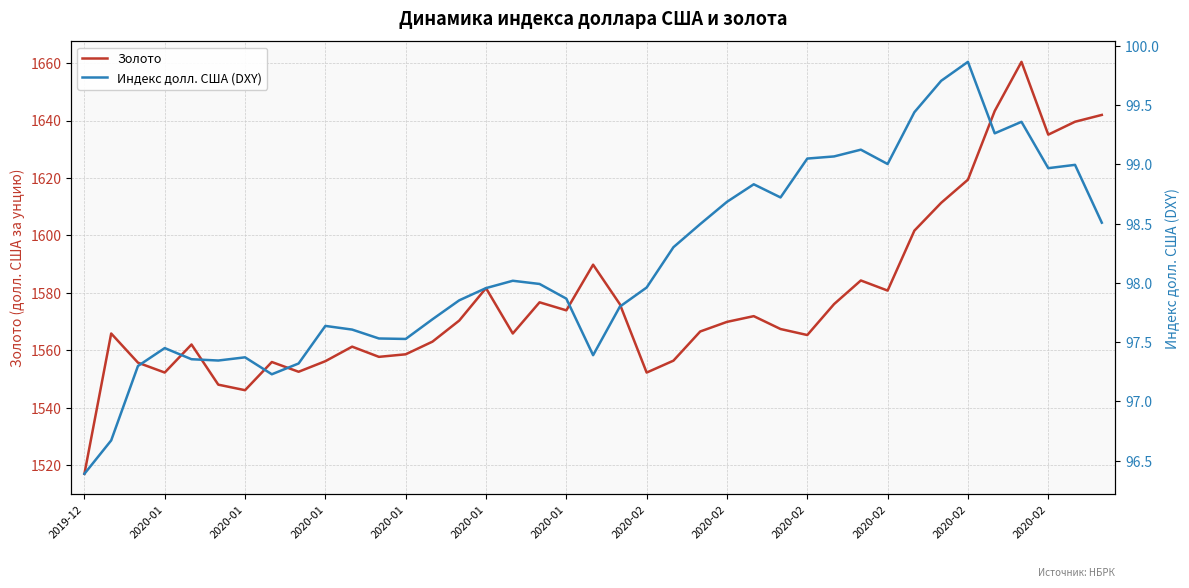

What is the spread (max minus min) of values at 2020-01?

1469.2